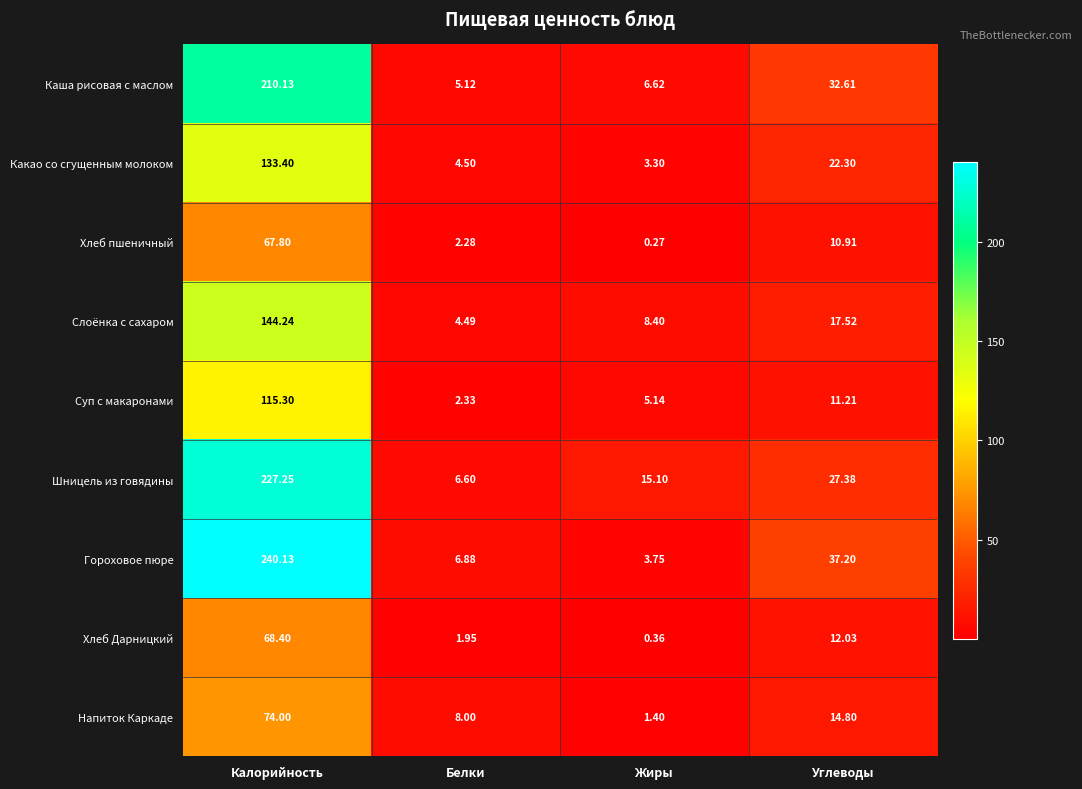

Rank the categories by Шницель из говядины value from highest to lowest.

Калорийность, Углеводы, Жиры, Белки